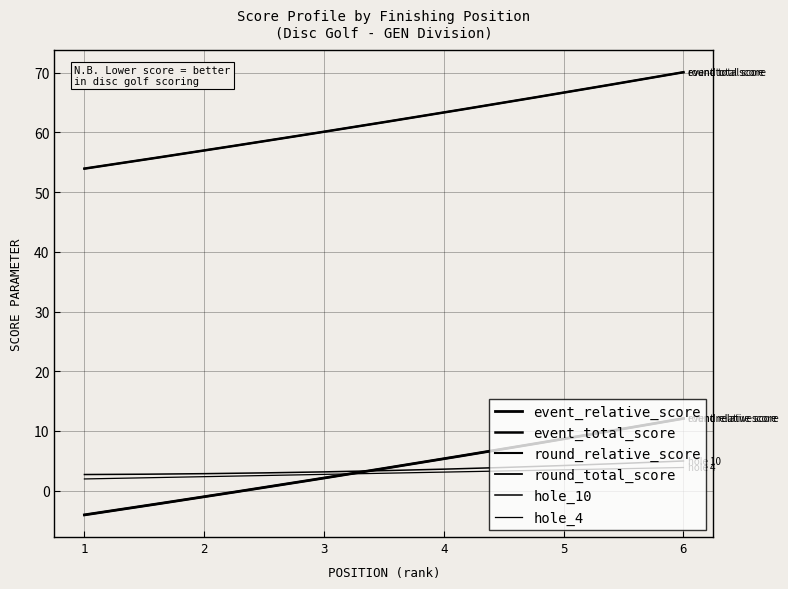

True or false: round_total_score and hole_10 intersect in this chart.

False